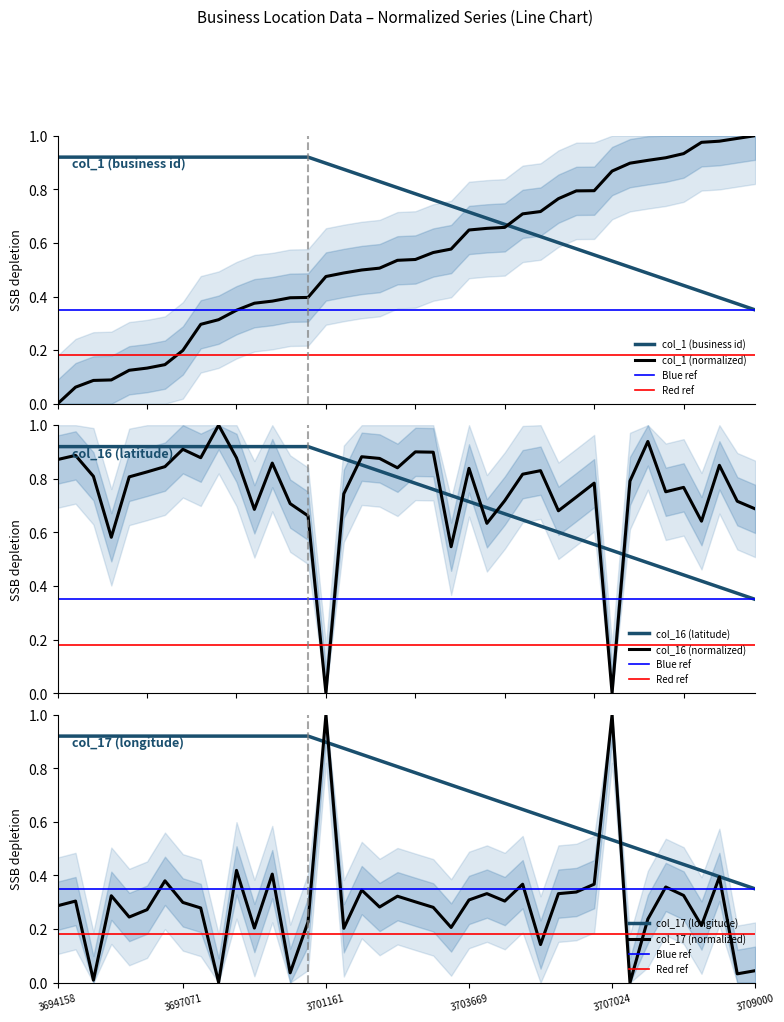

At how many categories does at least one series exceed 0?

40